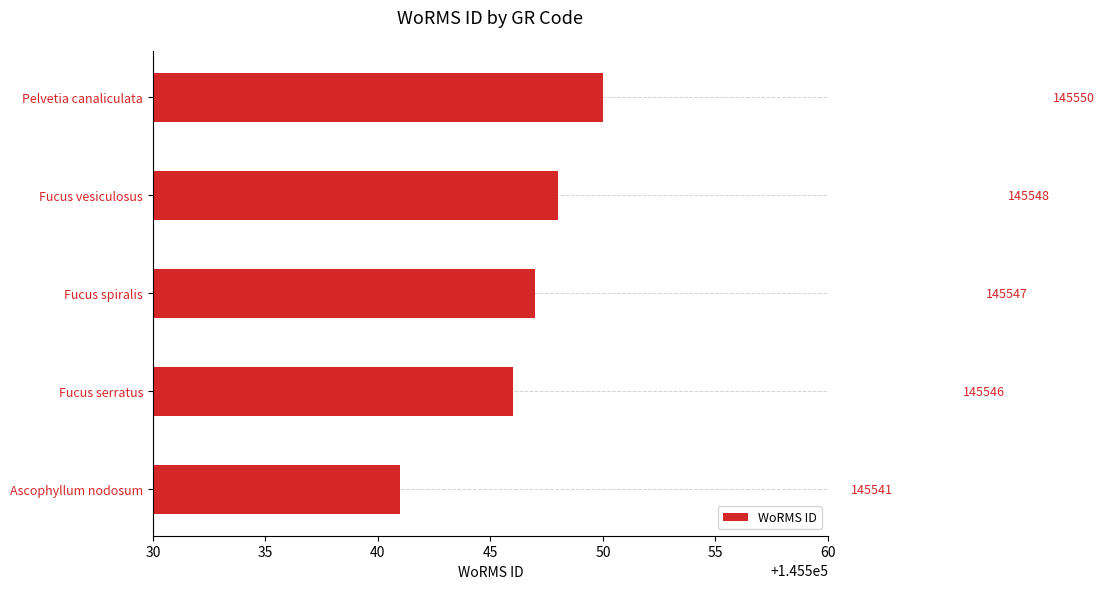

Count the number of data series in this chart.

1